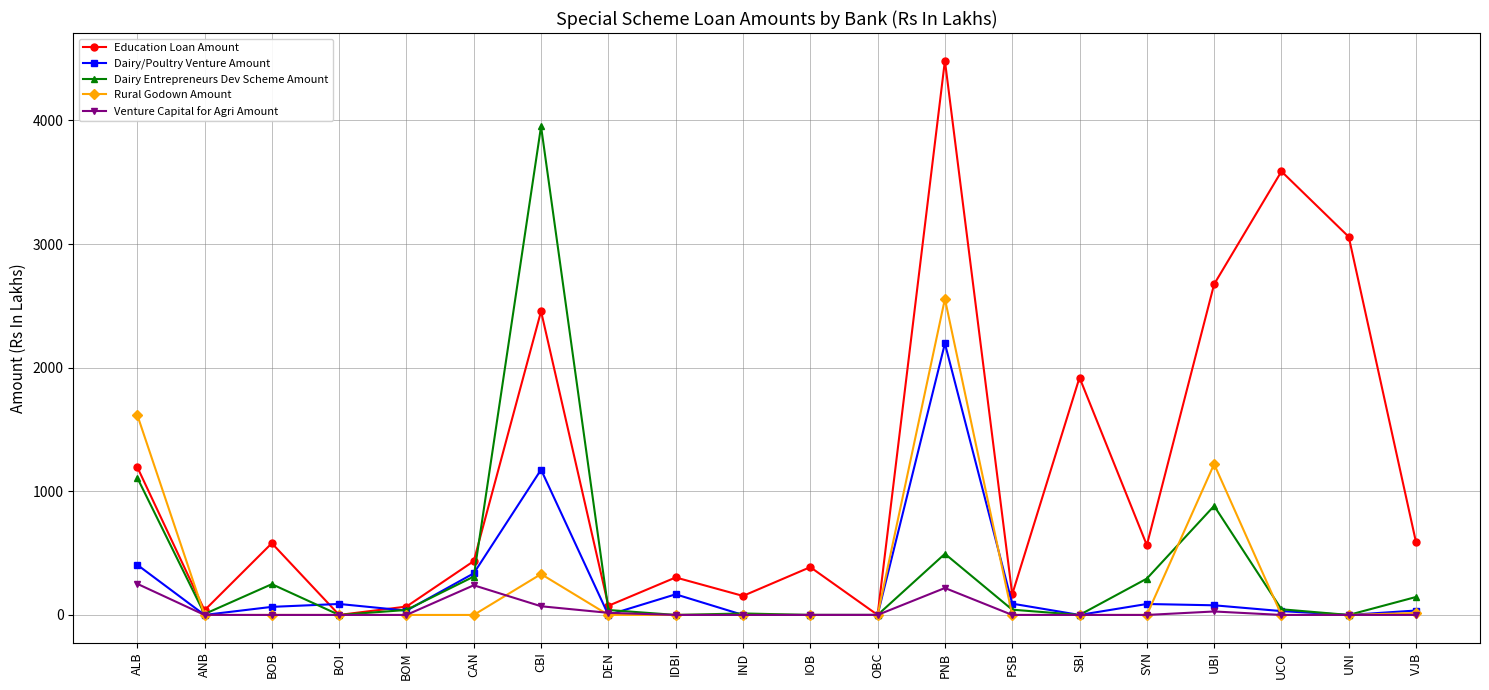

List the series in order of their peak value, highest first.

Education Loan Amount, Dairy Entrepreneurs Dev Scheme Amount, Rural Godown Amount, Dairy/Poultry Venture Amount, Venture Capital for Agri Amount